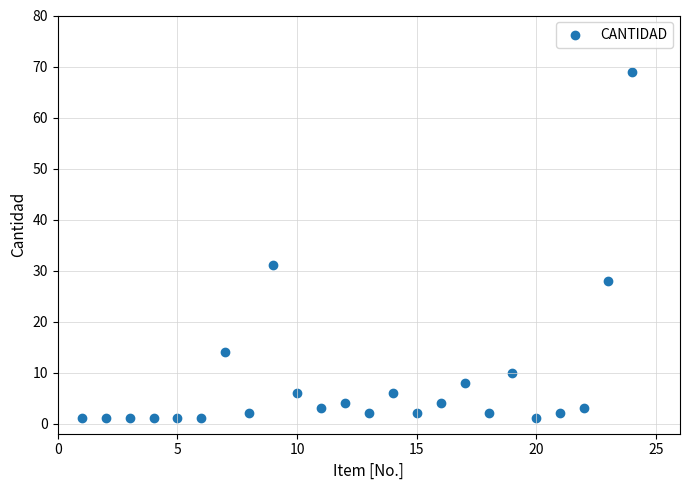

What is the range of X values (max minus min)?

23